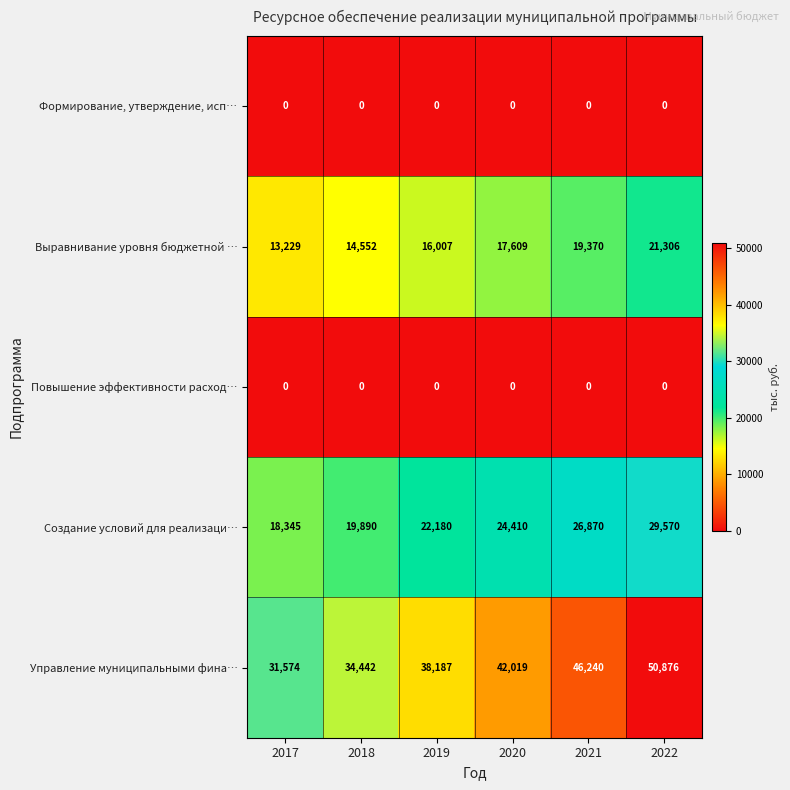

Which label corresponds to the largest value in the chart?

2022